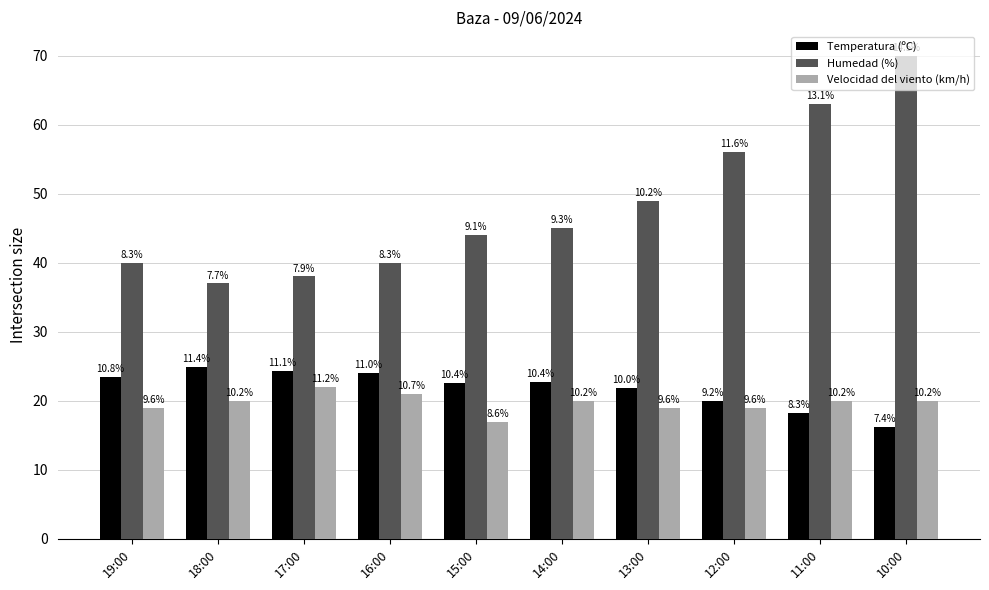

Are the bars horizontal?

No